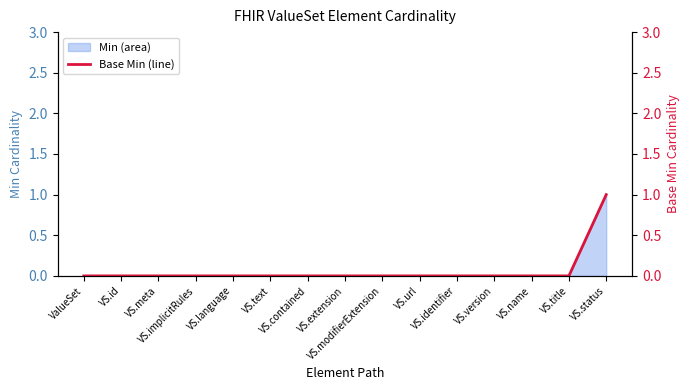

What is the label of the 12th point from the left?

VS.version